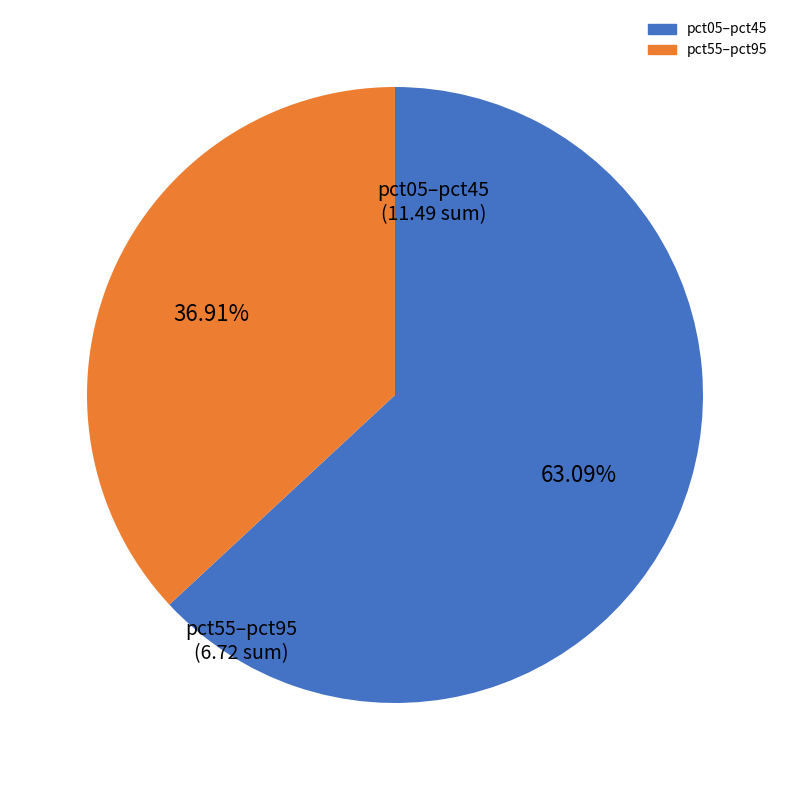

Does any single category account for the majority?

Yes